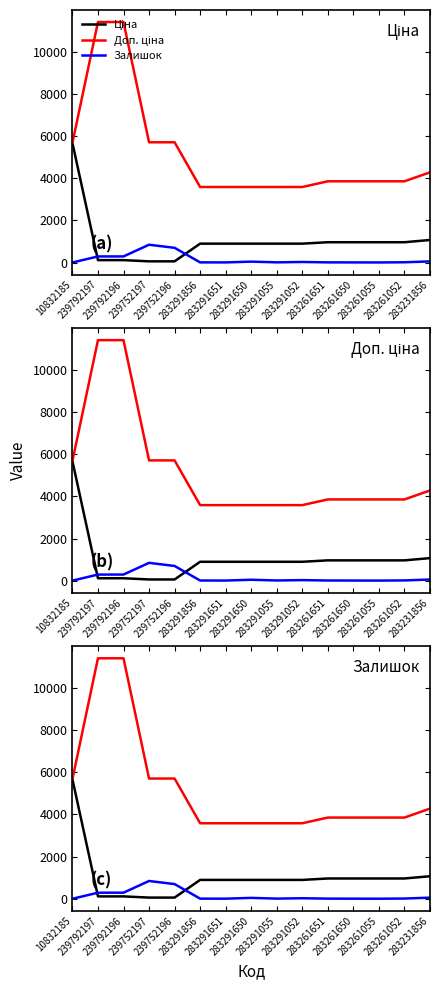

Between 283291052 and 239792196, which is larger?

283291052